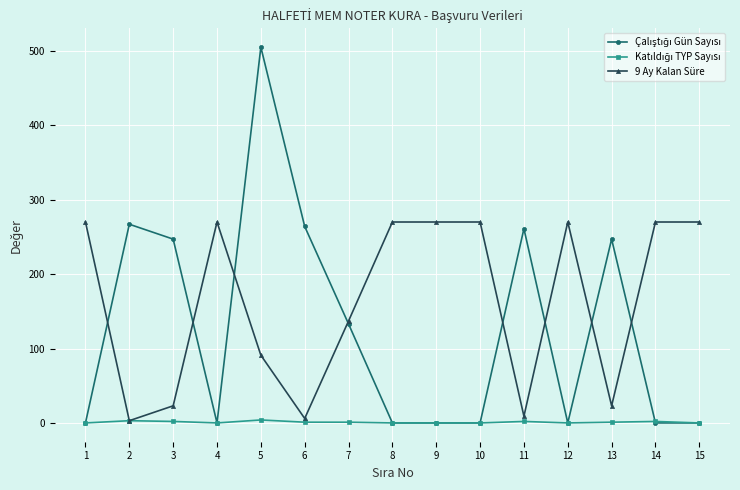

How many data points in 9 Ay Kalan Süre are less than 270?

7